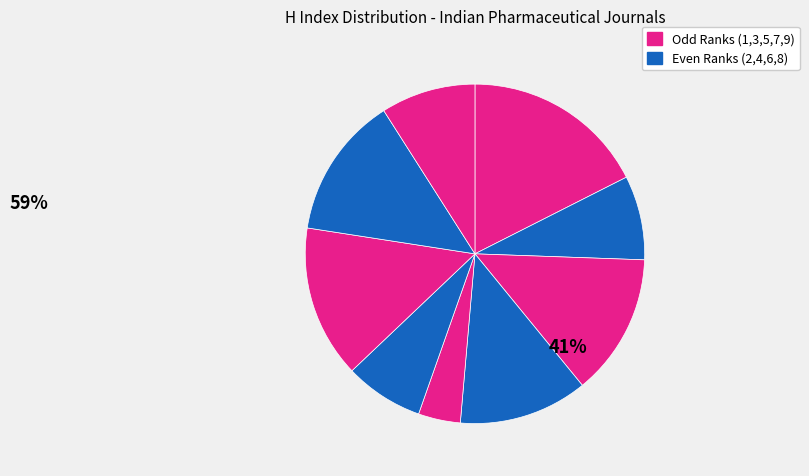

Rank the categories by value from lowest to highest.

Current Trends in Biotechnology and Pharmacy, International Journal of Green Pharmacy, Indian Drugs, Journal of Pharmaceutical Sciences and Research, Asian Journal of Pharmaceutical and Clinical Research, Pharmacognosy Magazine, International Journal of PharmTech Research, International Journal of Pharmacy and Pharmaceutical Sciences, Indian Journal of Pharmaceutical Sciences